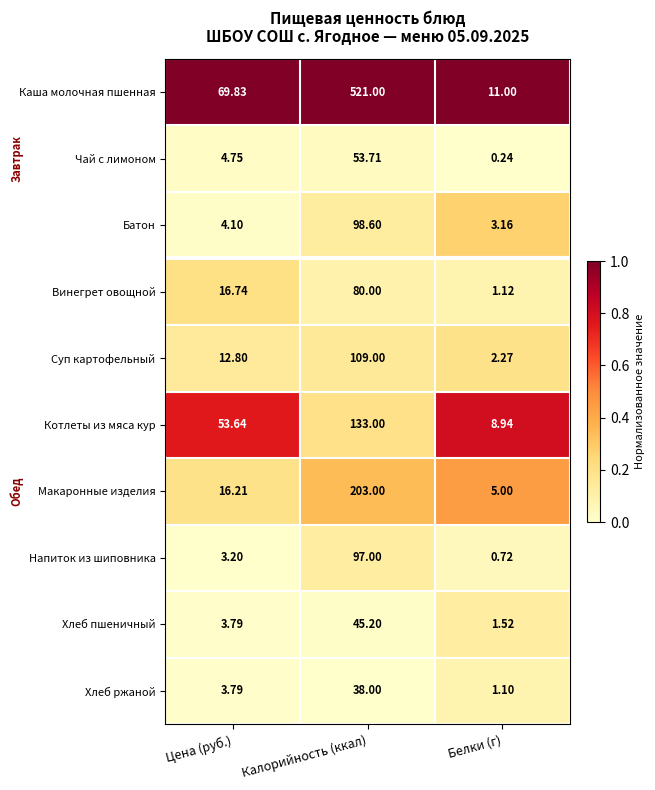

Which series changed the most between Цена (руб.) and Белки (г)?

Каша молочная пшенная